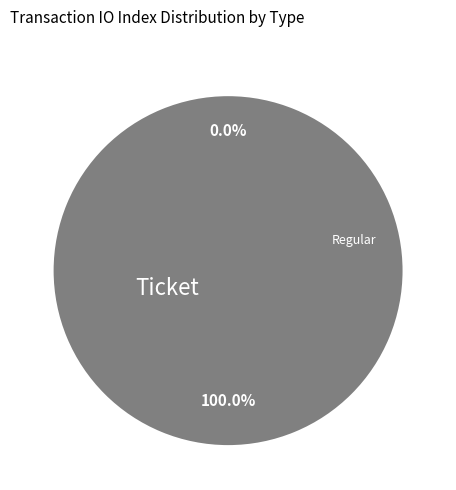

Combined, do Regular and Ticket account for over 50%?

Yes